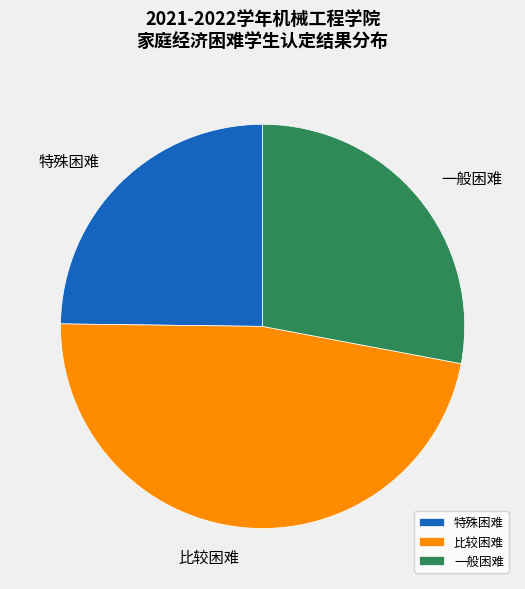

How many slices are in this pie chart?

3